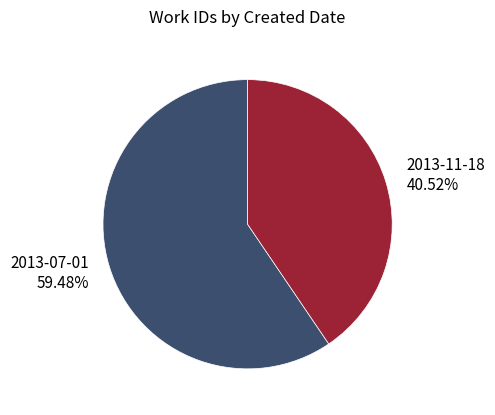

True or false: 2013-07-01 accounts for 54% of the total.

False